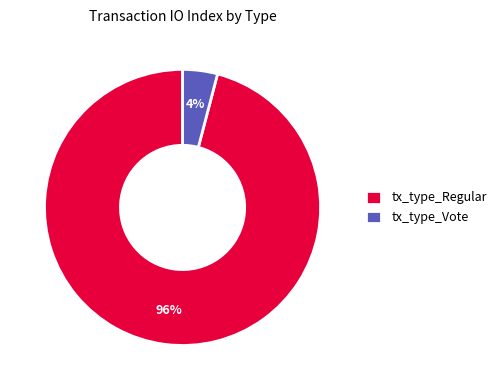

How many slices are in this pie chart?

2